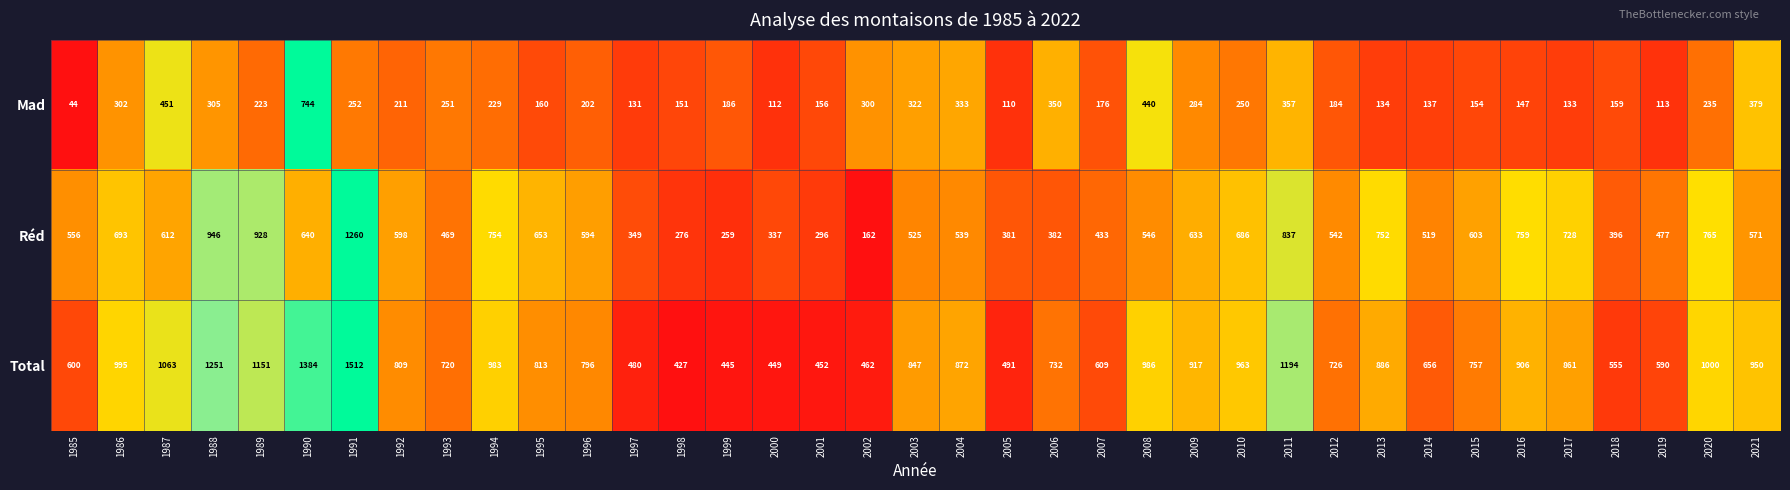

Rank the series by their average value, from lowest to highest.

Mad, Réd, Total